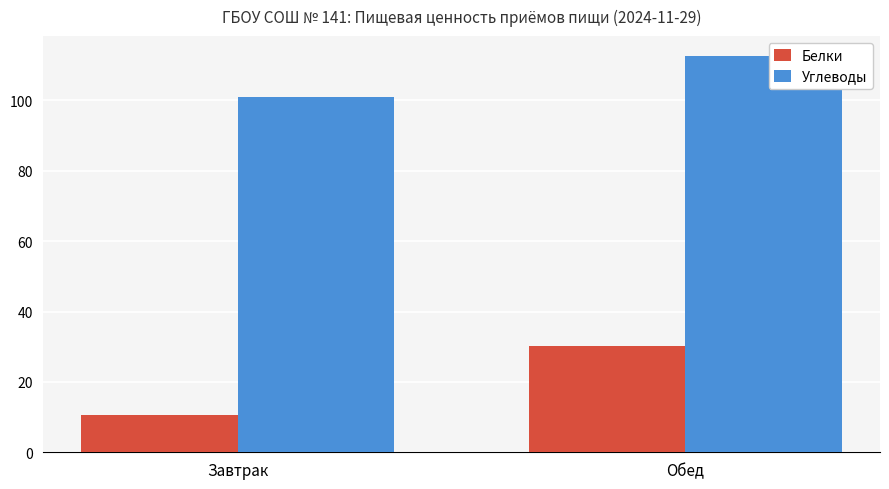

The Углеводы series shows 172.6 at Обед. True or false?

False